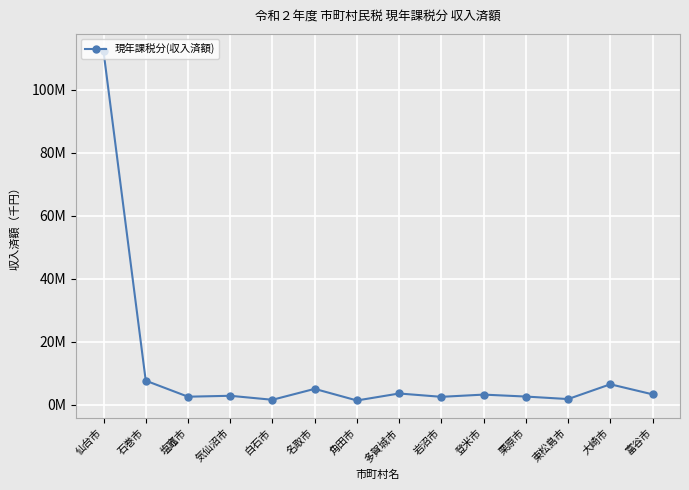

What is the average value?

11195997